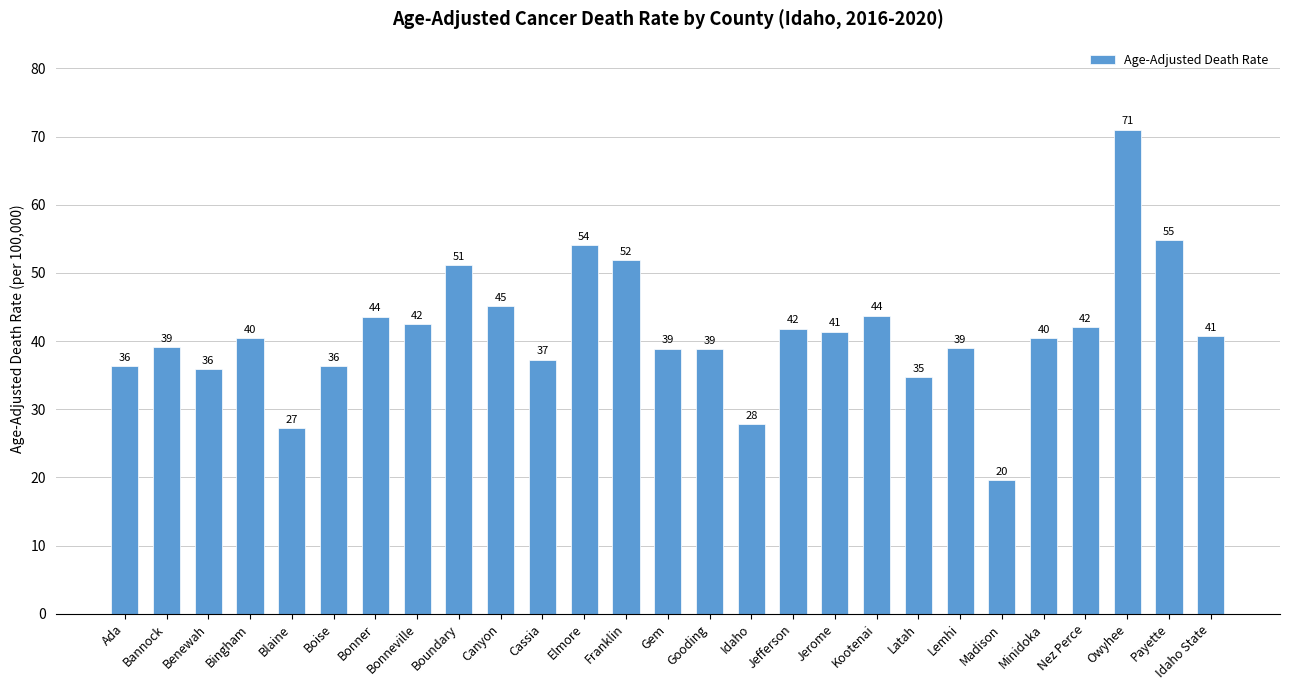

What is the greatest value displayed?

71.0